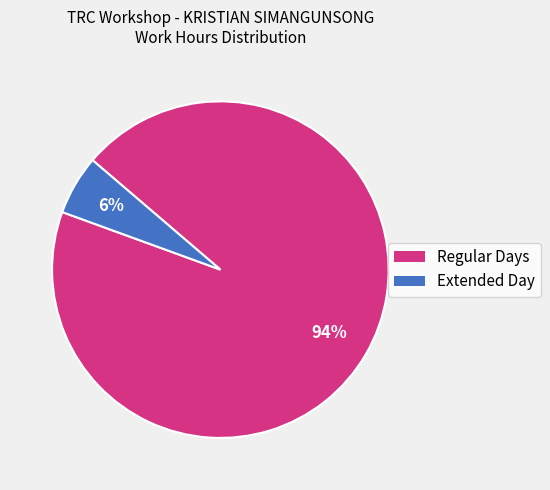

Does any single category account for the majority?

Yes